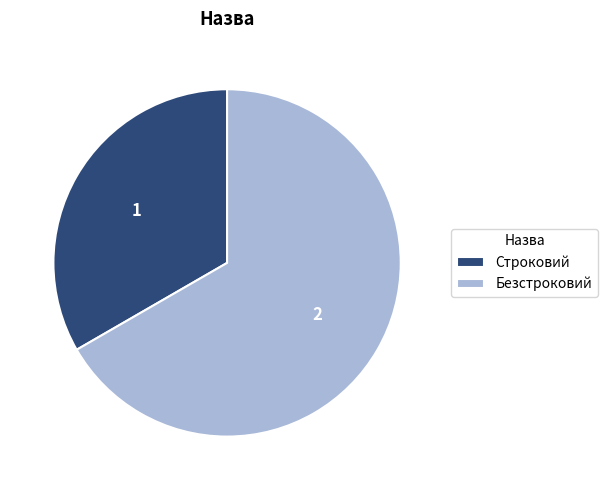

Do Строковий and Безстроковий together represent more than half of the pie?

Yes